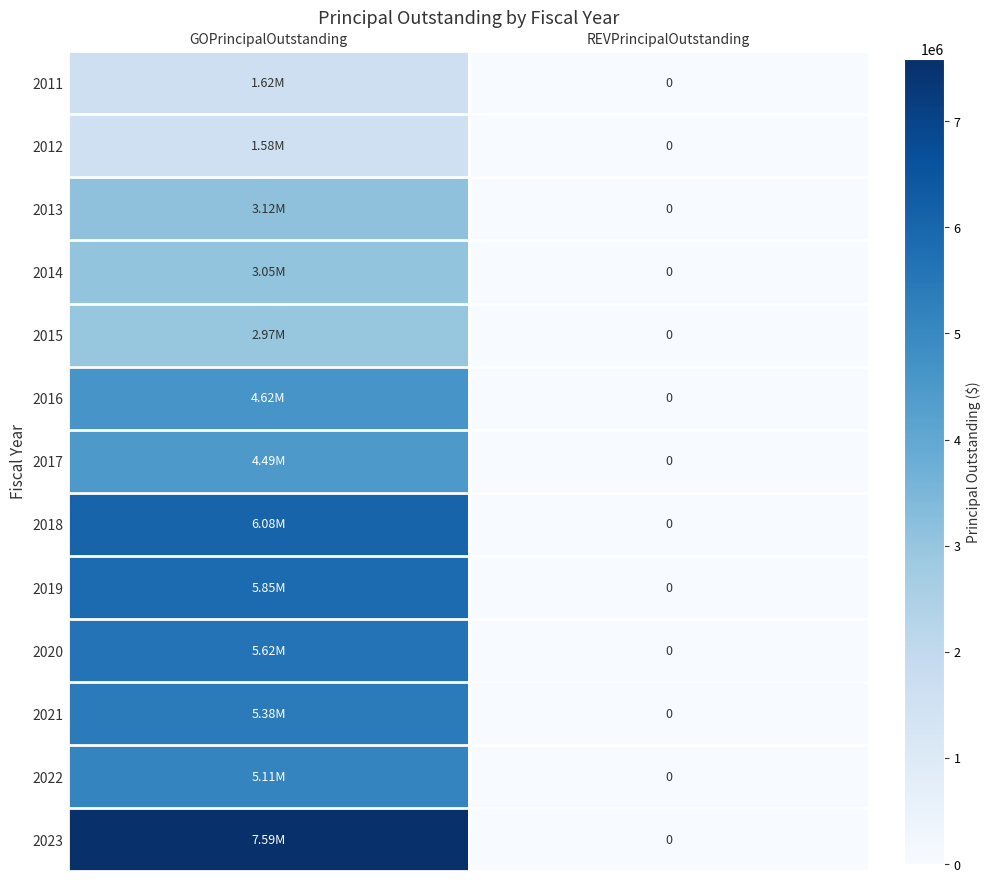

The value of 2021 at GOPrincipalOutstanding is 2137424. True or false?

False